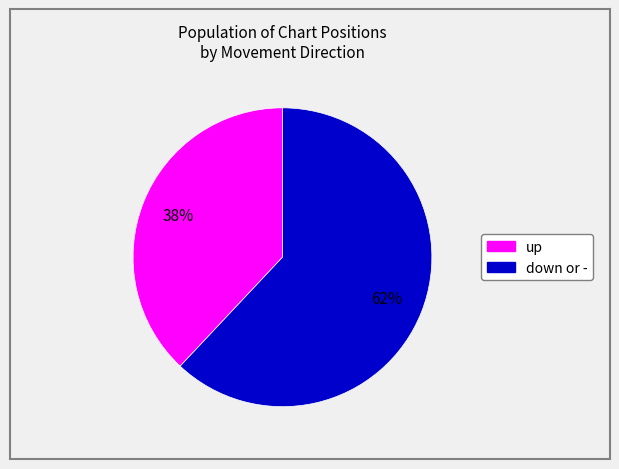

Which category has the biggest portion of the pie?

down or -